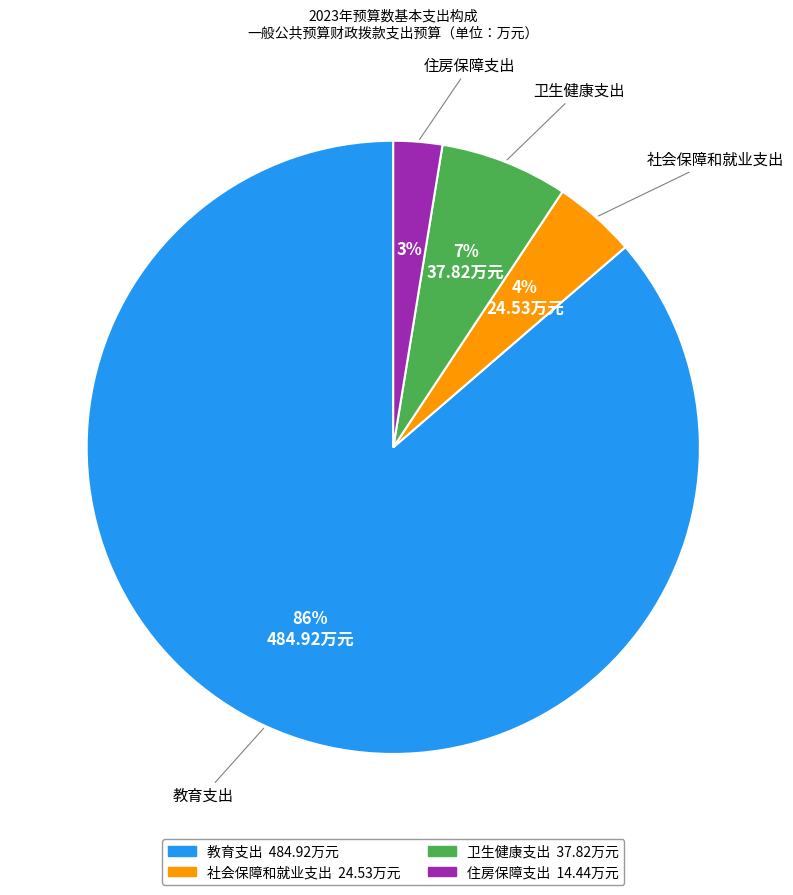

What is the majority slice?

教育支出